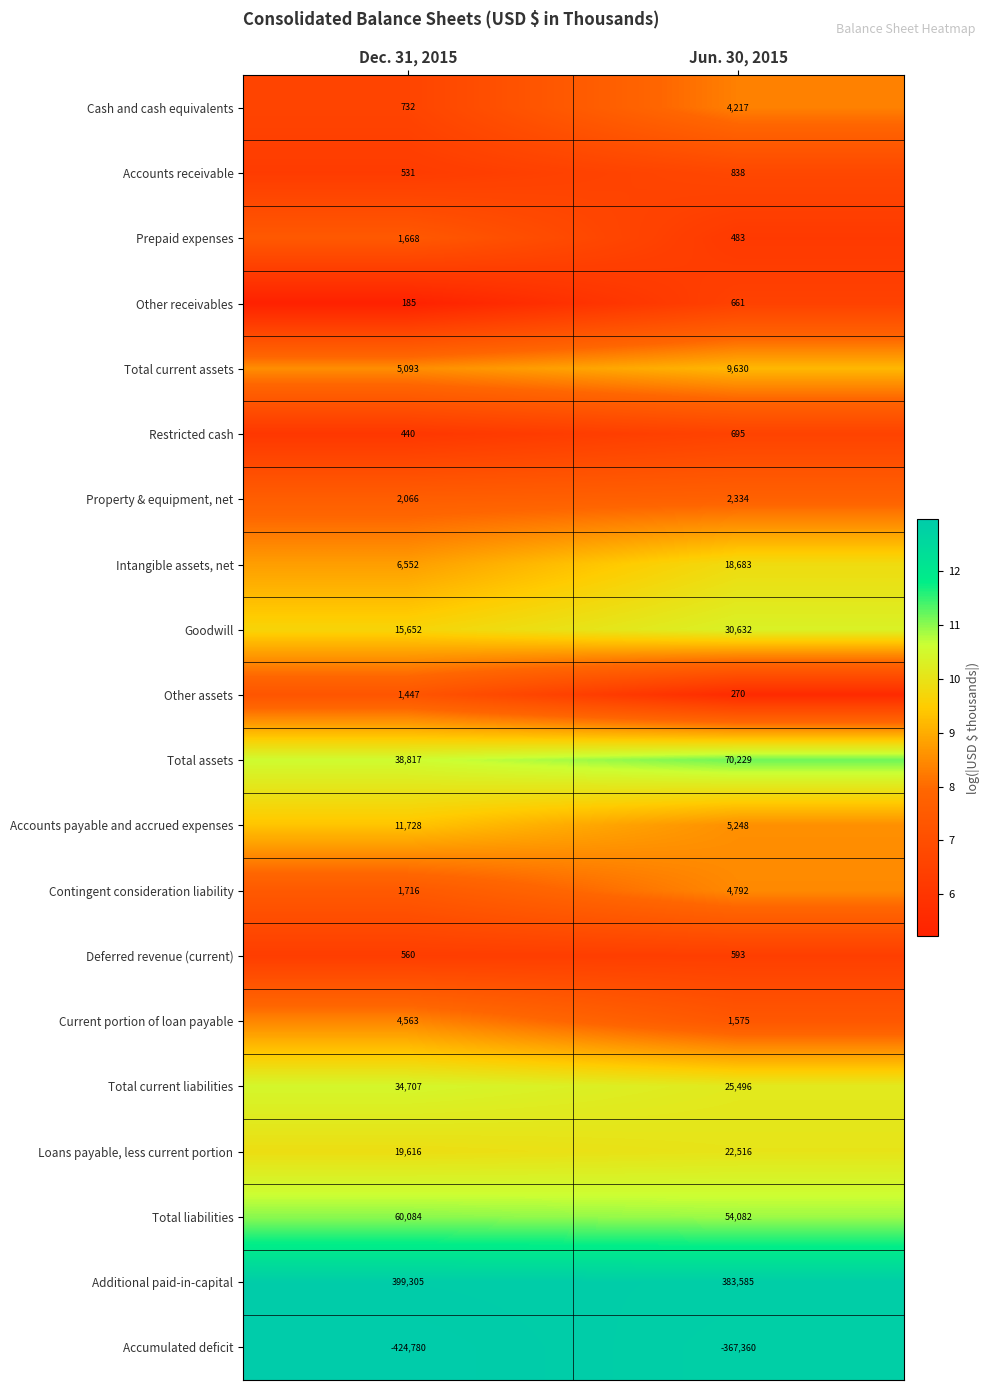

At which category does the chart reach its minimum across all series?

Dec. 31, 2015